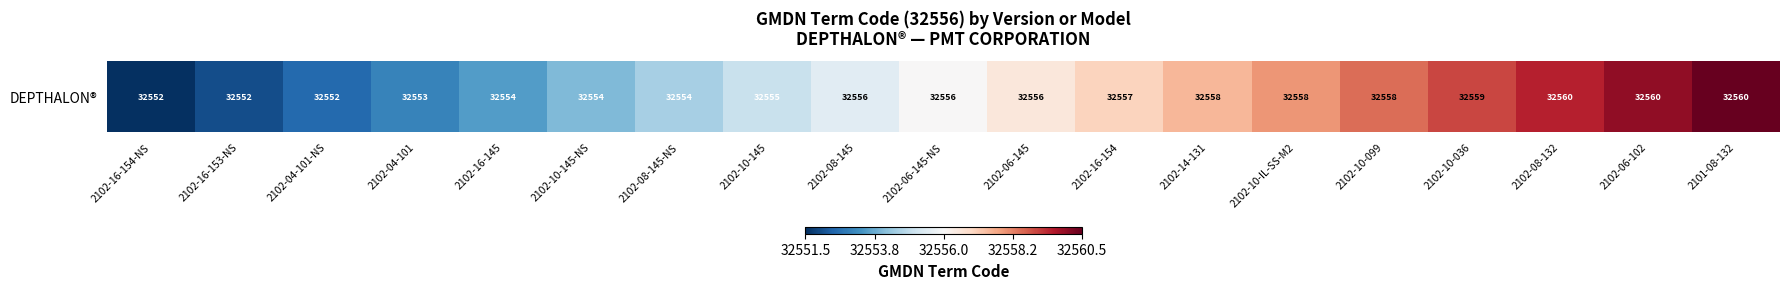

What is the difference between the values at 2102-10-099 and 2102-10-145-NS?

4.5